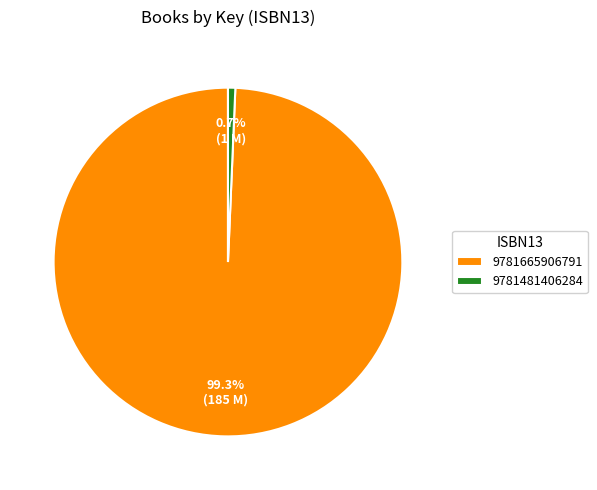

Is it true that 9781481406284 is 1% of the pie?

True